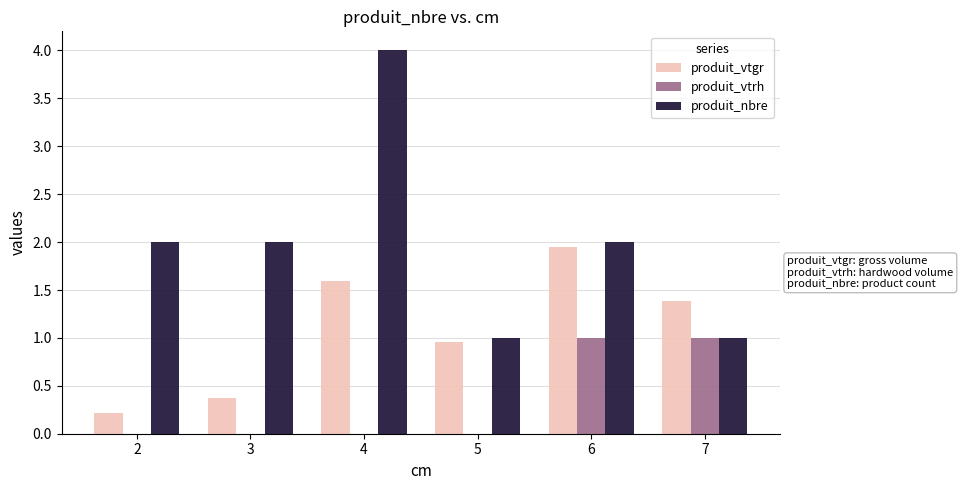

Is the value of produit_vtrh at 3 greater than the value of produit_vtgr at 6?

No